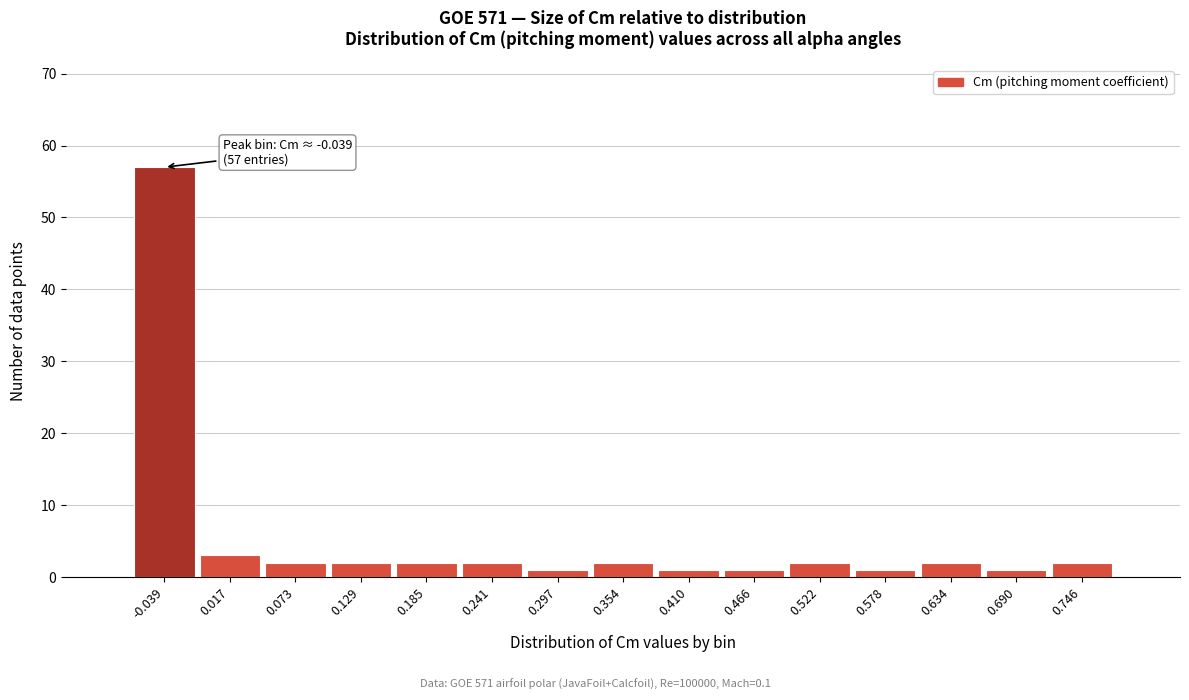

Over which range of the x-axis is the bar tallest?

-0.07 to -0.01